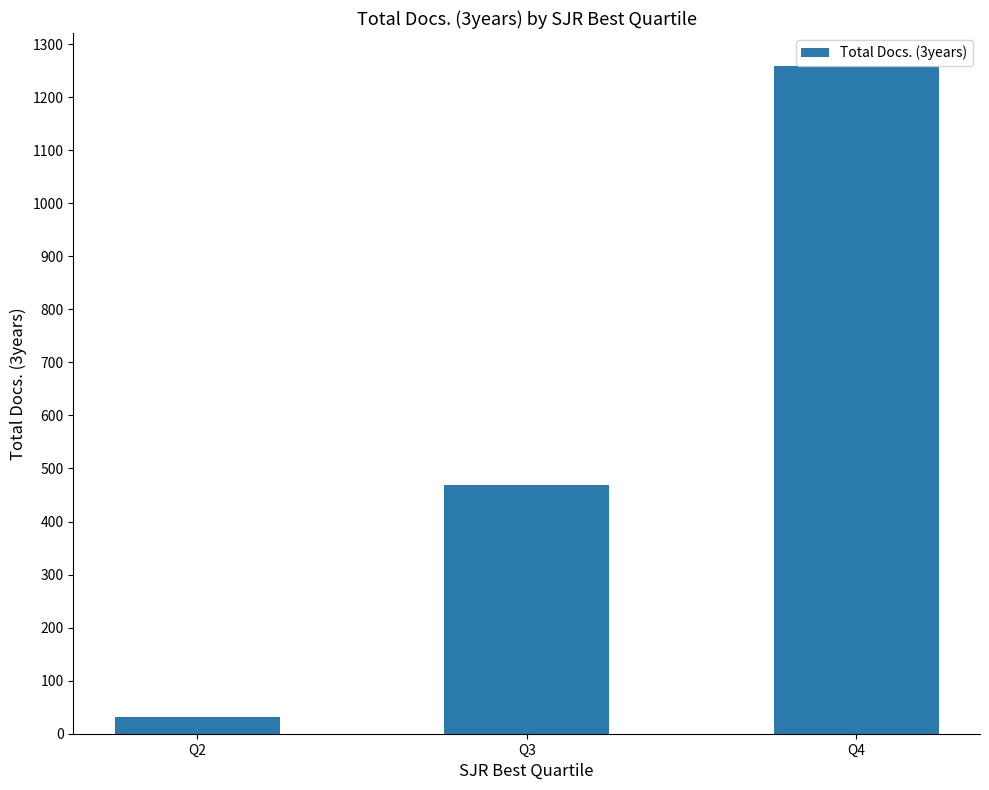

Which has a higher value, Q4 or Q3?

Q4